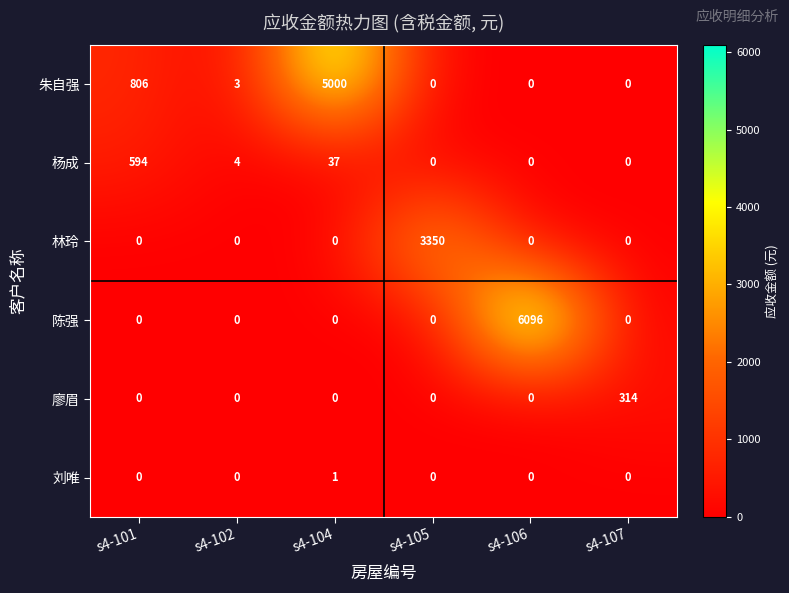

What is the total value across all series at s4-102?

7